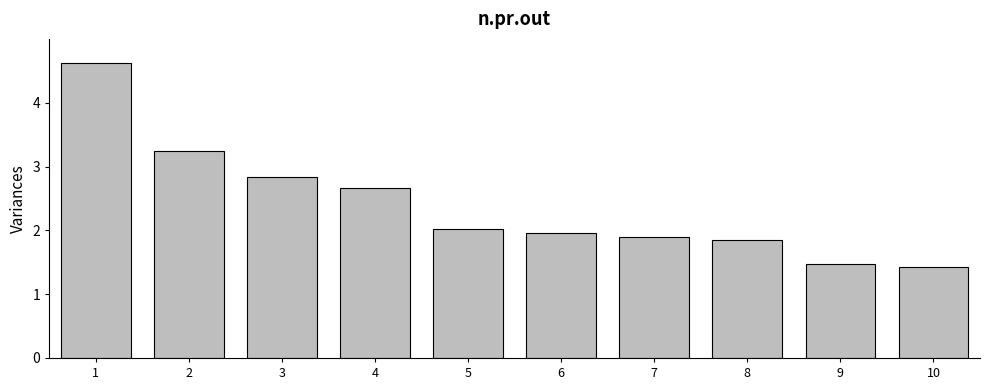

What is the value of the 5th bar from the left?

2.0